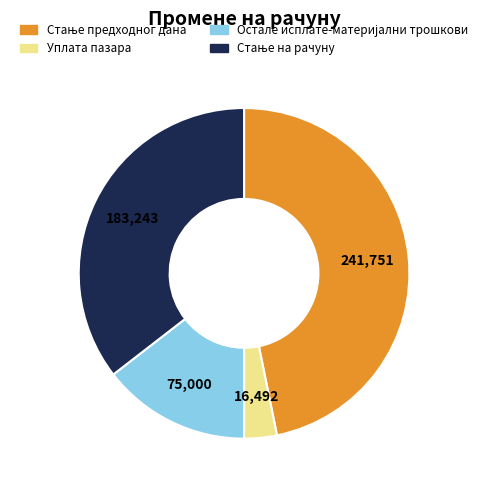

Does any single category account for the majority?

No